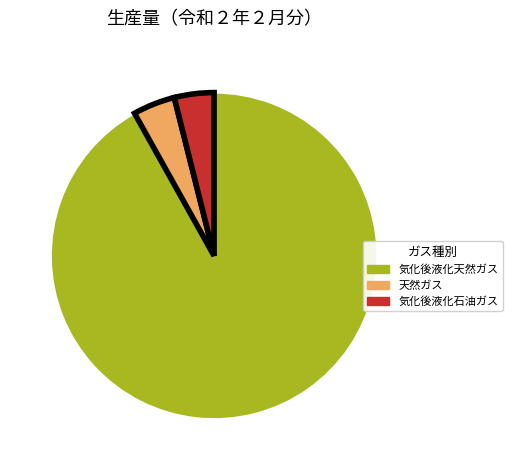

Is the sum of 天然ガス and 気化後液化天然ガス greater than half?

Yes